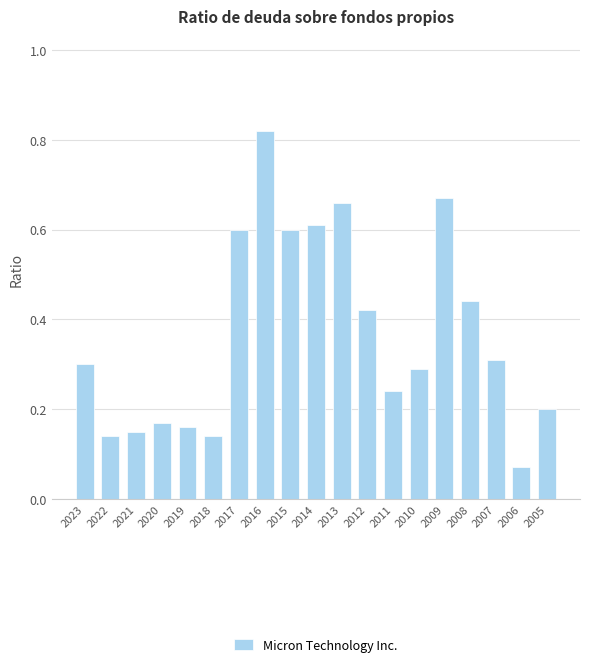

At which category does the chart reach its minimum across all series?

2006